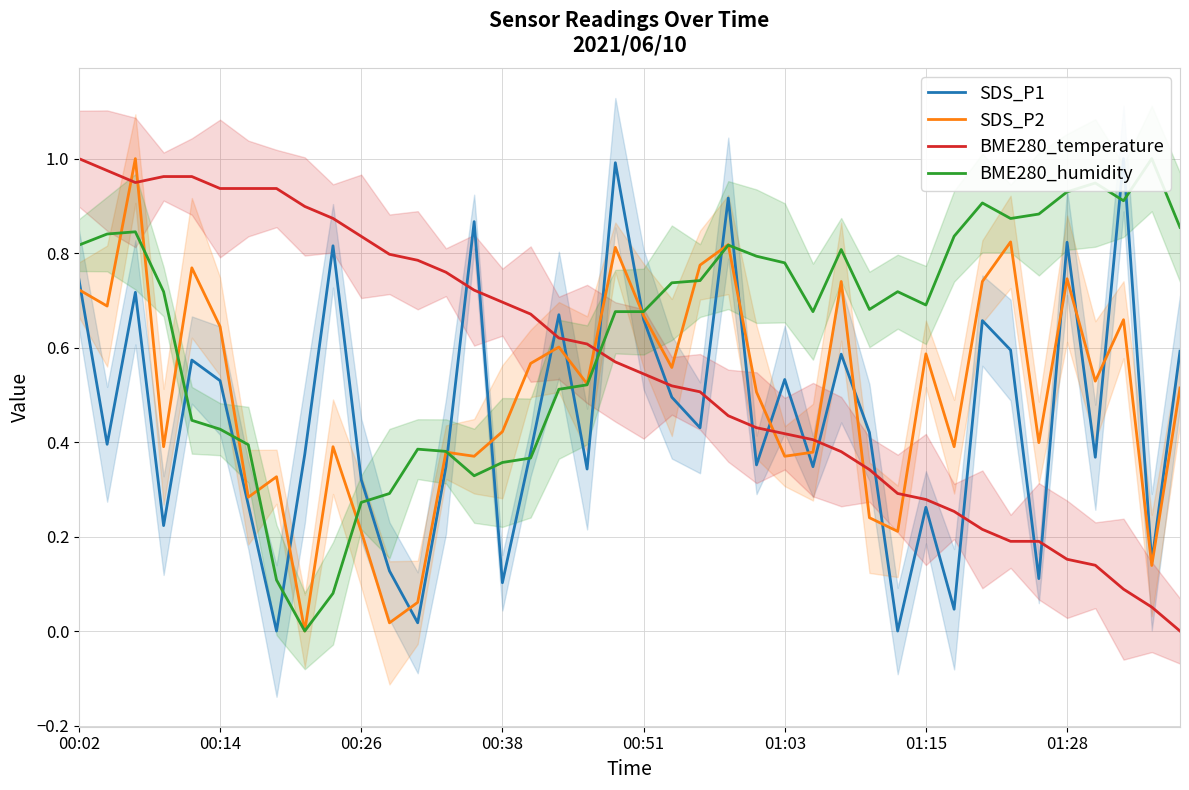

Rank the series by their maximum value, from lowest to highest.

BME280_temperature, BME280_humidity, SDS_P2, SDS_P1